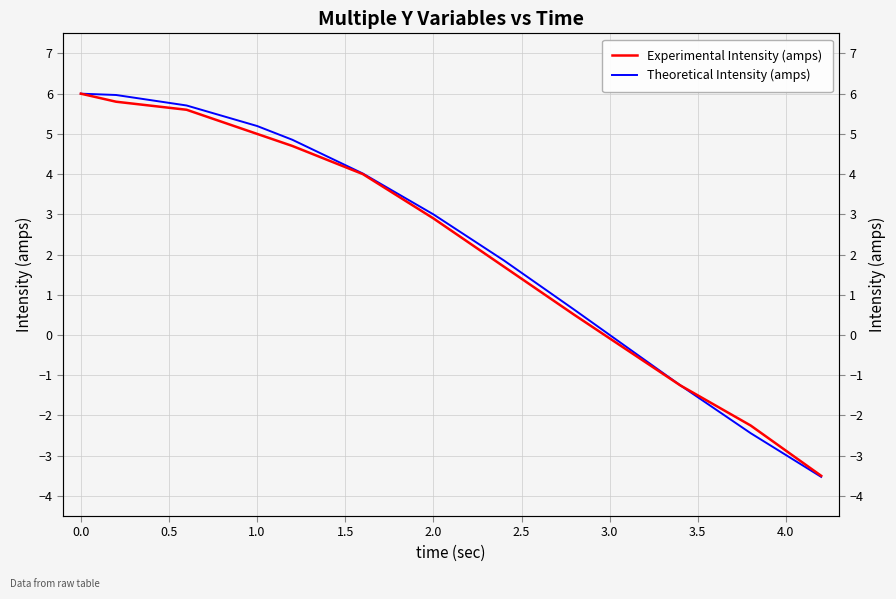

True or false: Experimental Intensity (amps) has more than 0 points higher than both neighbors.

False